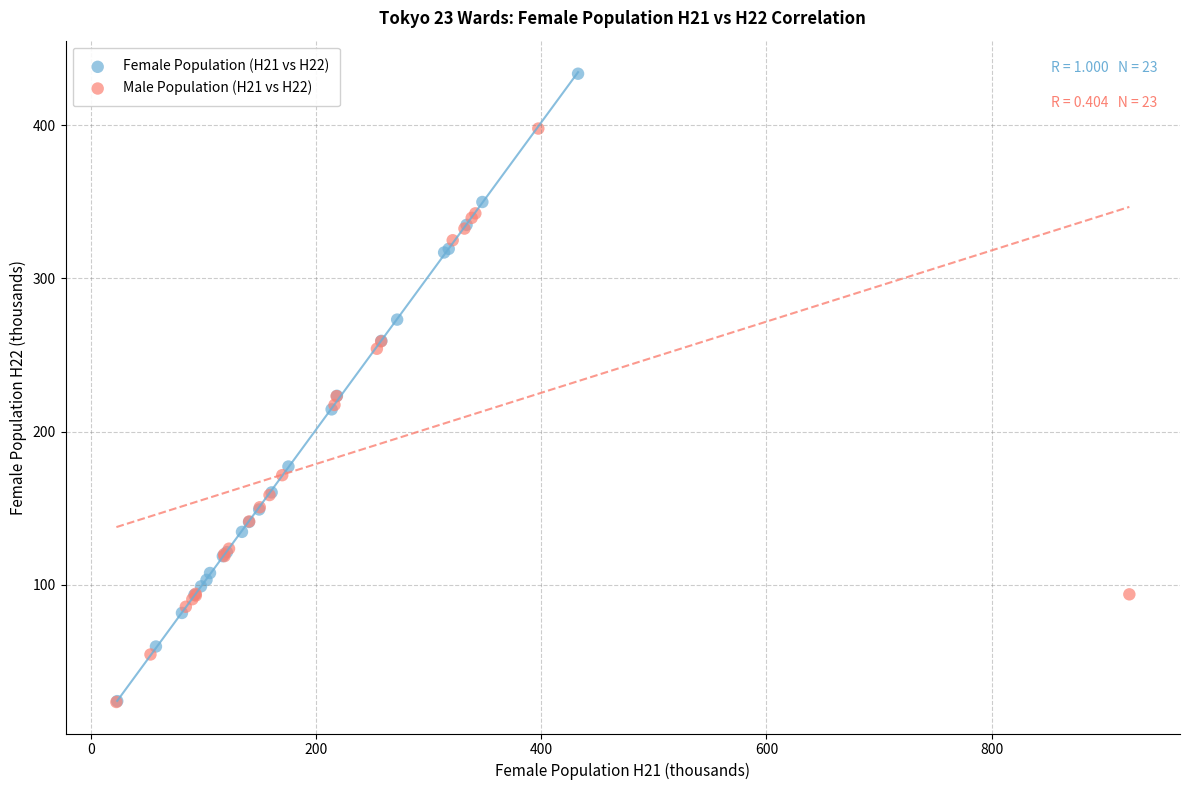

Which series has the widest spread of Y values?

Female Population (H21 vs H22)